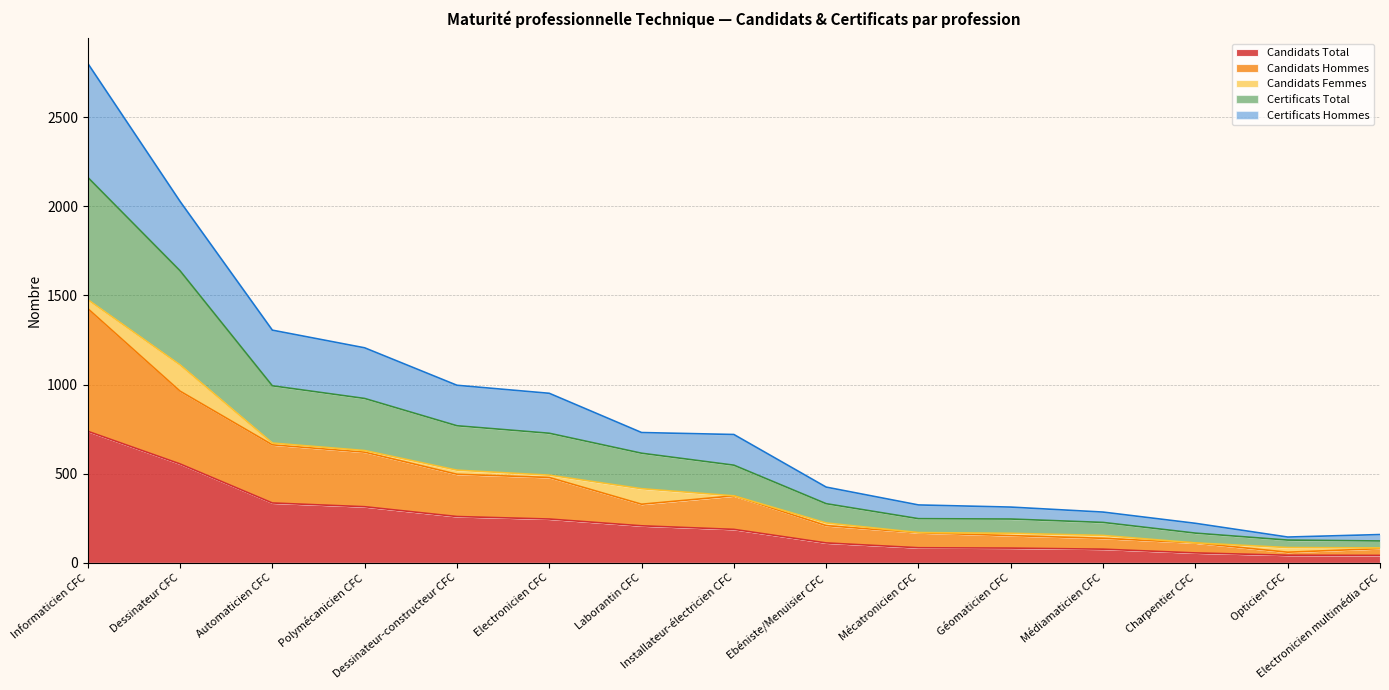

Which category has the lowest value in the Certificats Total series?

Electronicien multimédia CFC